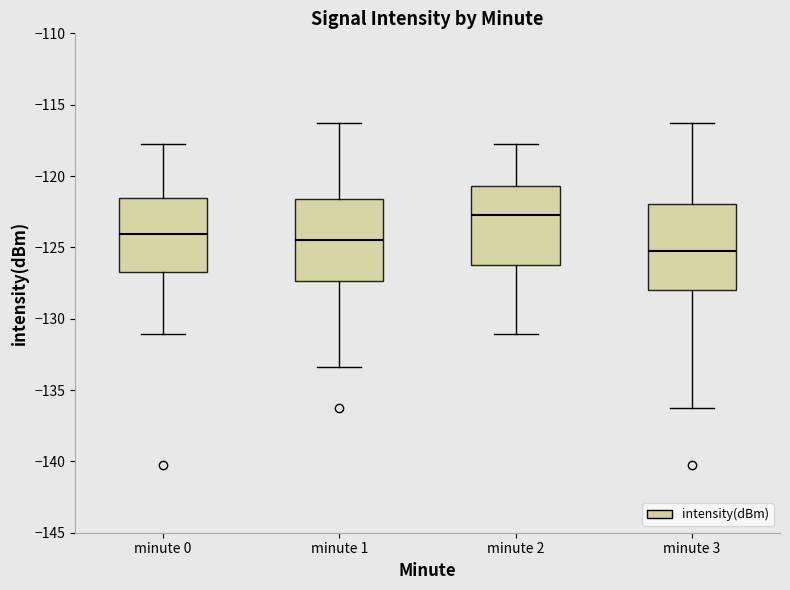

Reading left to right, transcribe this box plot: for each box, give where its median line is, the range the box spans, and where its two whiskers end, as read against the y-axis. The values are not printed on the chart, so give them approximately, as read against the axis.

minute 0: median -124.0, box -127.0 to -121.5, whiskers -131.0 to -118.0
minute 1: median -124.5, box -127.5 to -121.5, whiskers -133.5 to -116.5
minute 2: median -122.5, box -126.0 to -120.5, whiskers -131.0 to -118.0
minute 3: median -125.5, box -128.0 to -122.0, whiskers -136.0 to -116.5